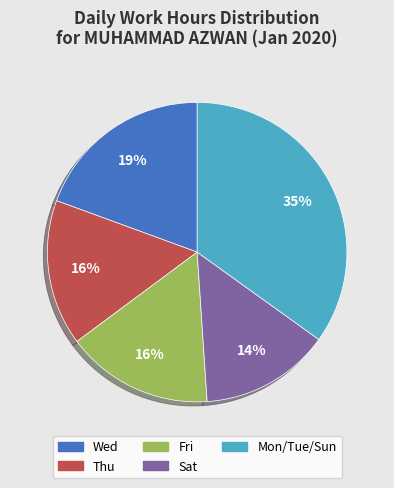

Is there a majority slice in this chart?

No